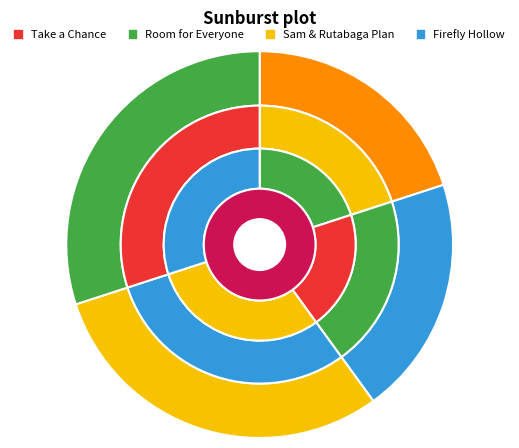

What percentage is NOT represented by Sam the Man & the Rutabaga Plan?

70.0%